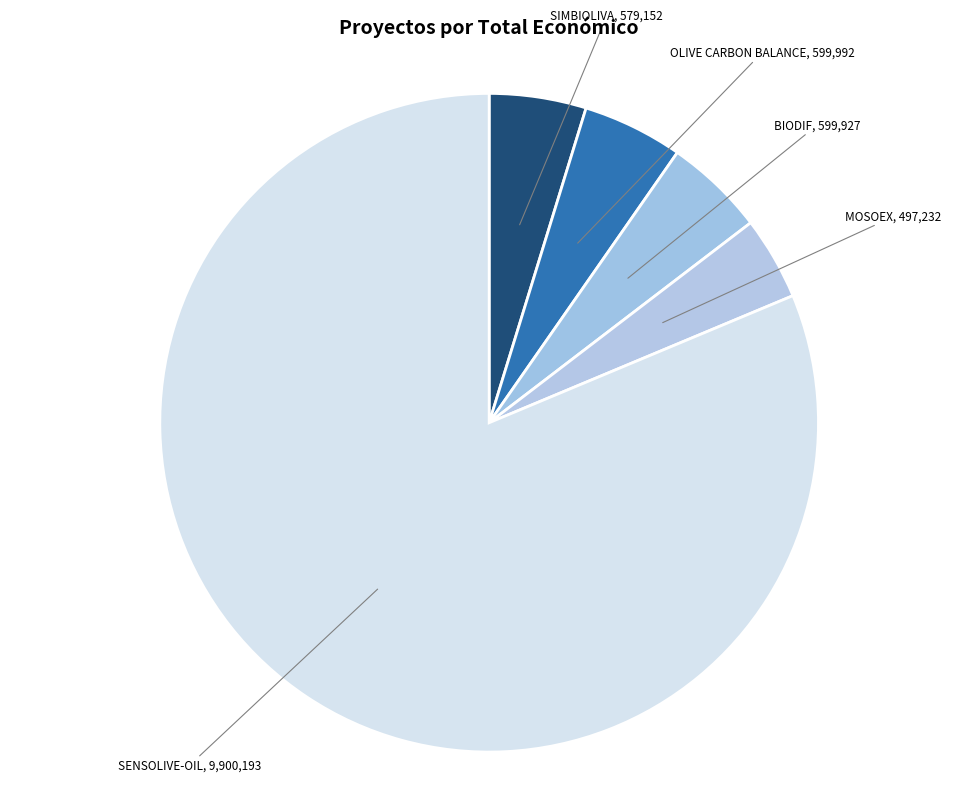

Do SIMBIOLIVA and SENSOLIVE-OIL together represent more than half of the pie?

Yes